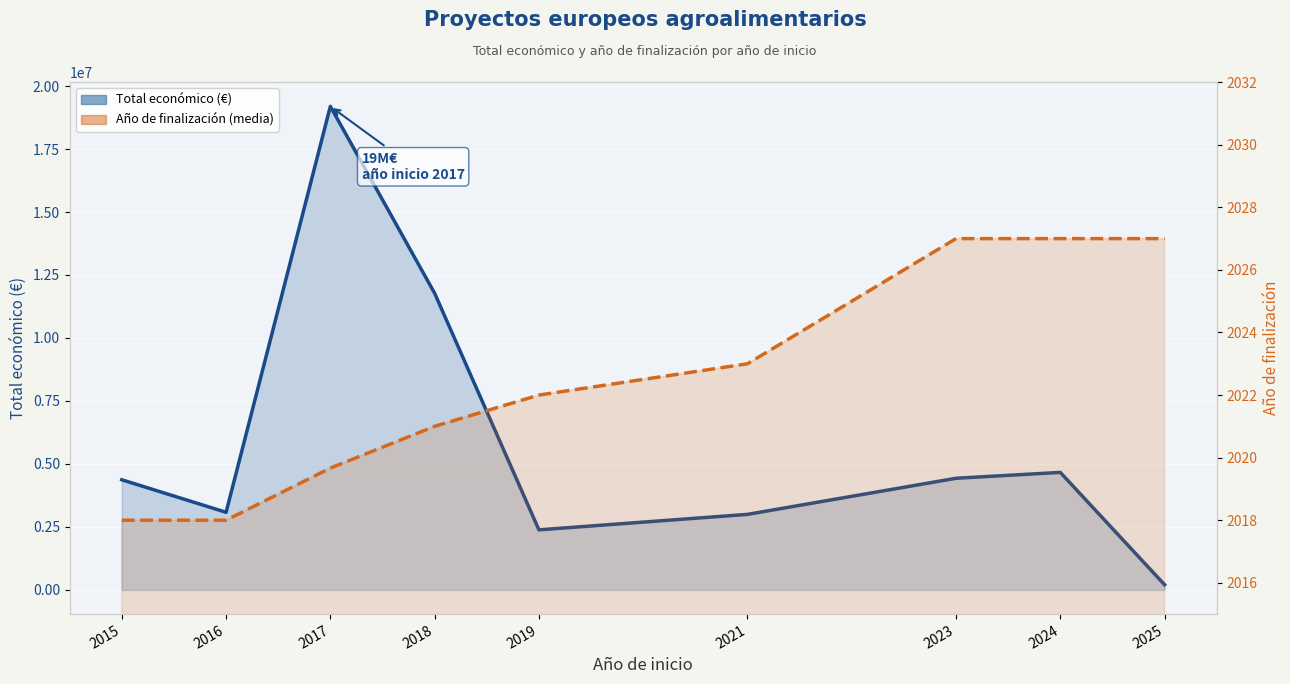

List the series in order of their peak value, lowest first.

Año de finalización (media), Total económico (€)